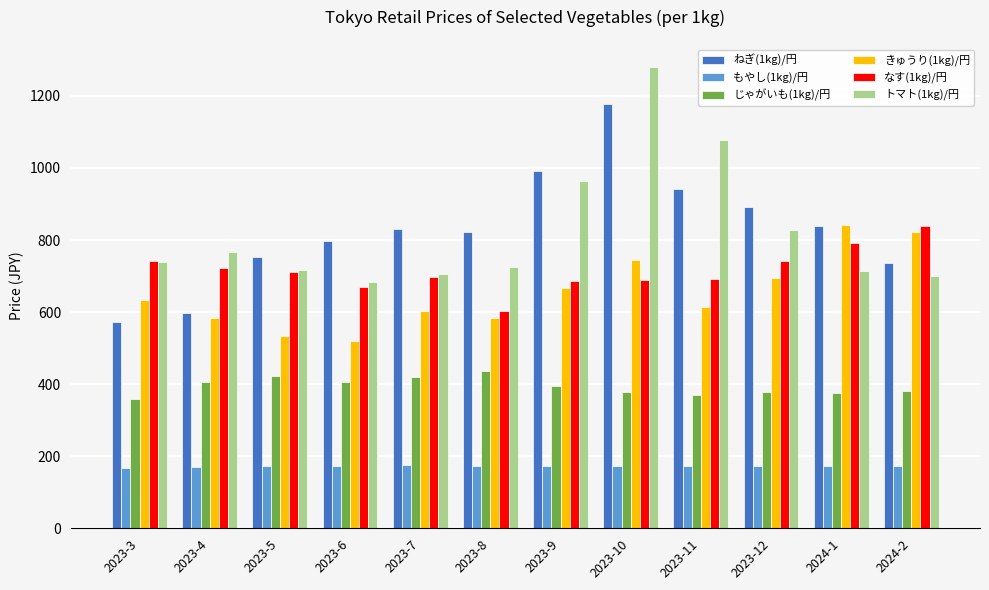

How many categories are shown in the chart?

12